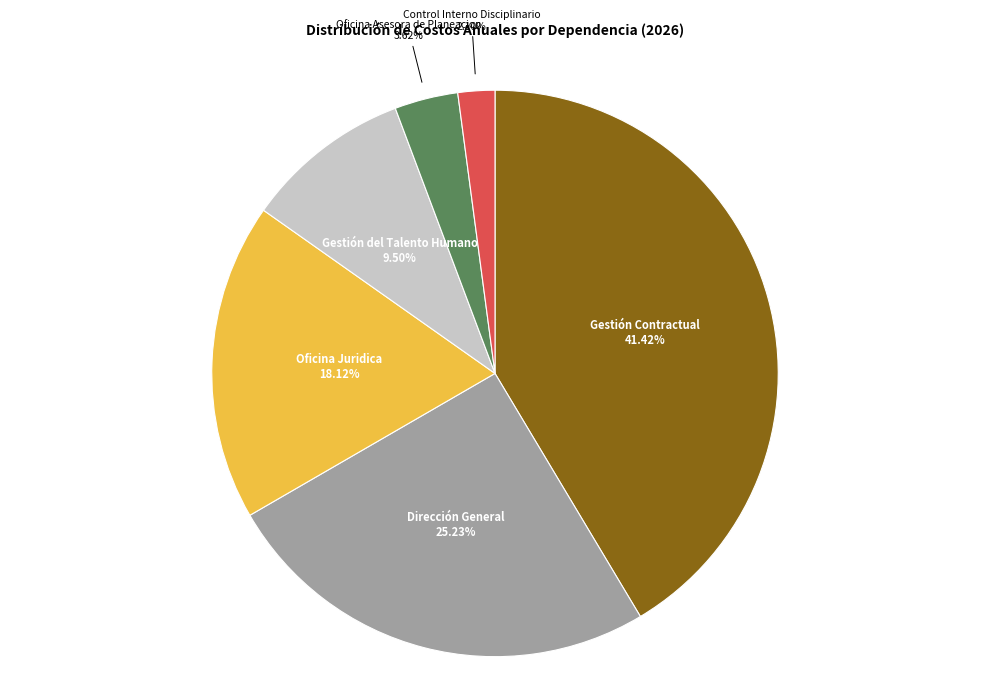

Is there a majority slice in this chart?

No